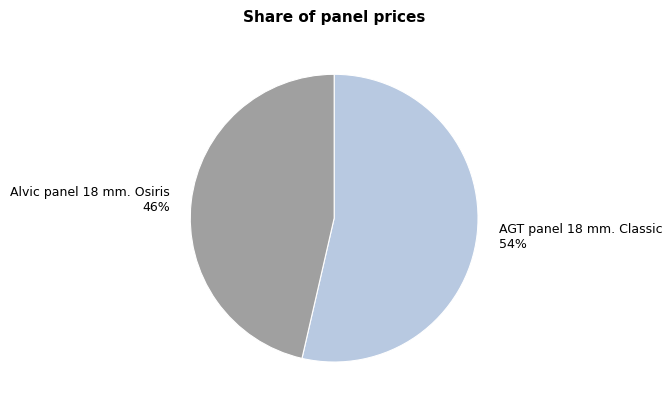

Does any single category account for the majority?

Yes